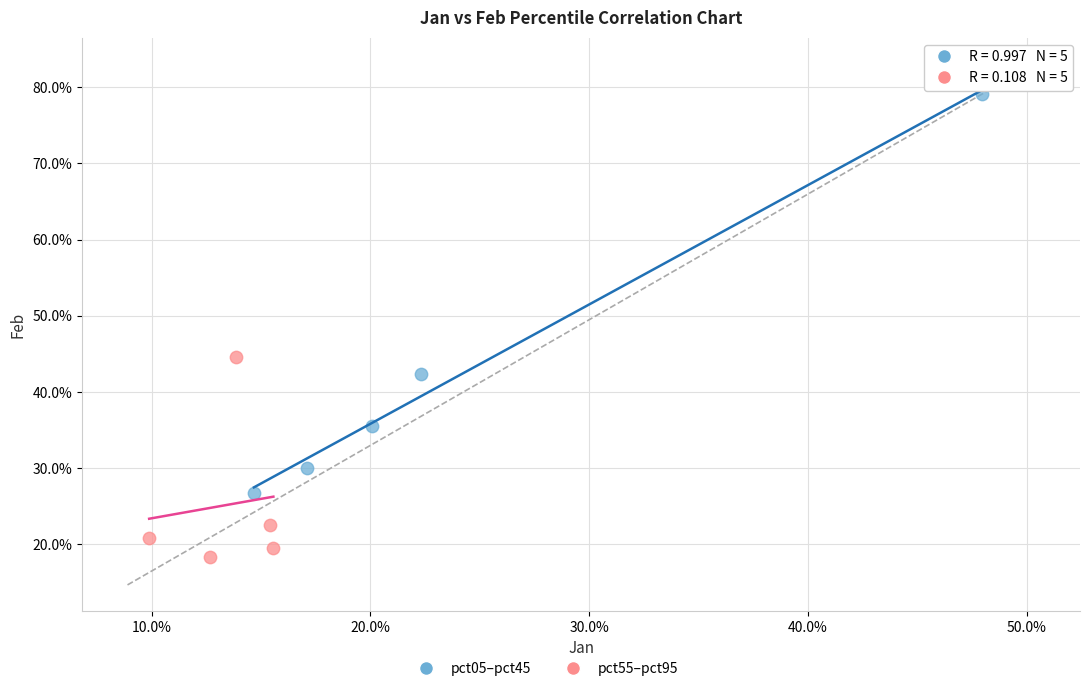

Which series reaches the minimum Y coordinate?

pct55–pct95